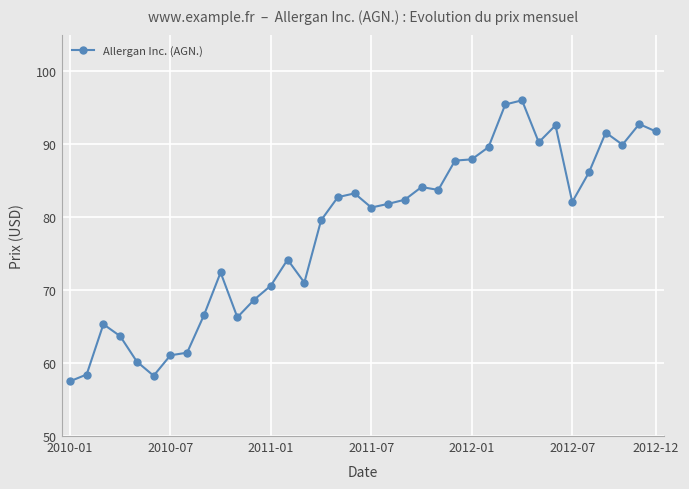

What is the difference between the maximum and minimum values?

38.5